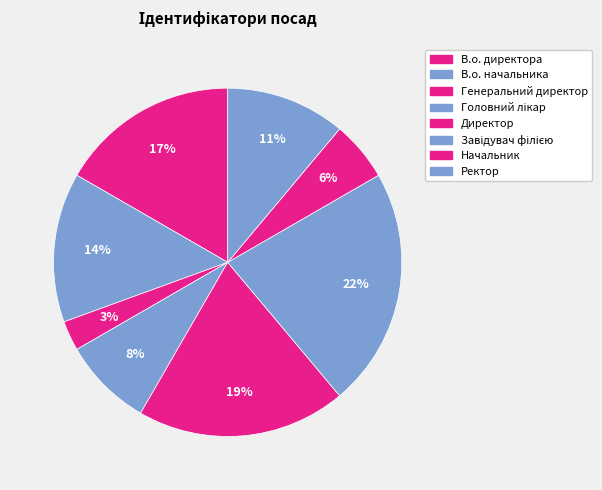

To the nearest percent, what portion does Головний лікар represent?

8%